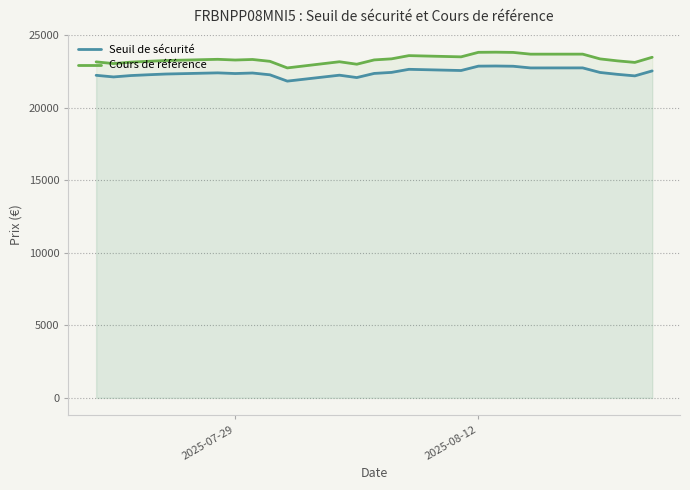

Does the chart display data point markers on the line(s)?

No